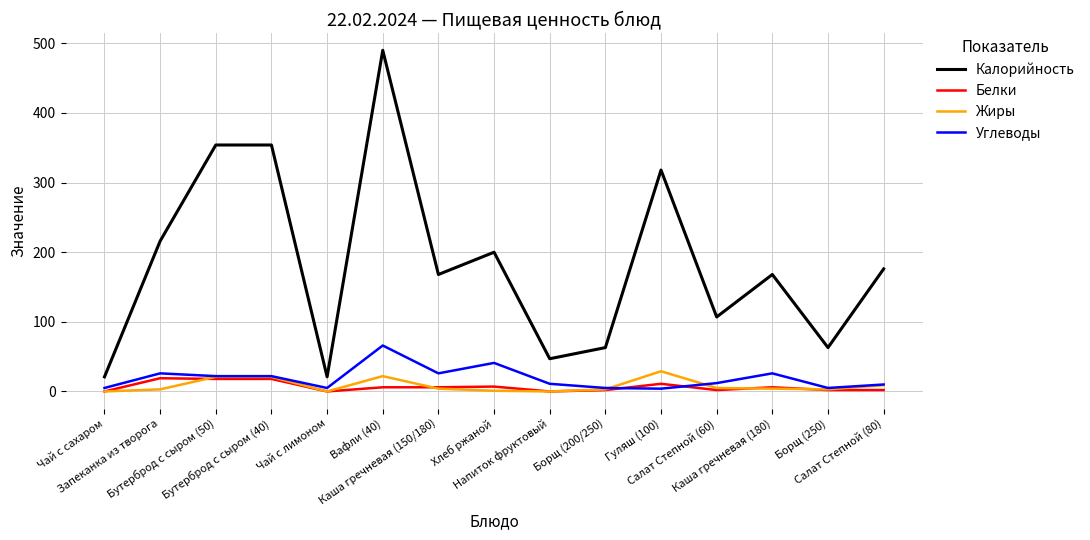

Which series has the largest range (max minus min)?

Калорийность